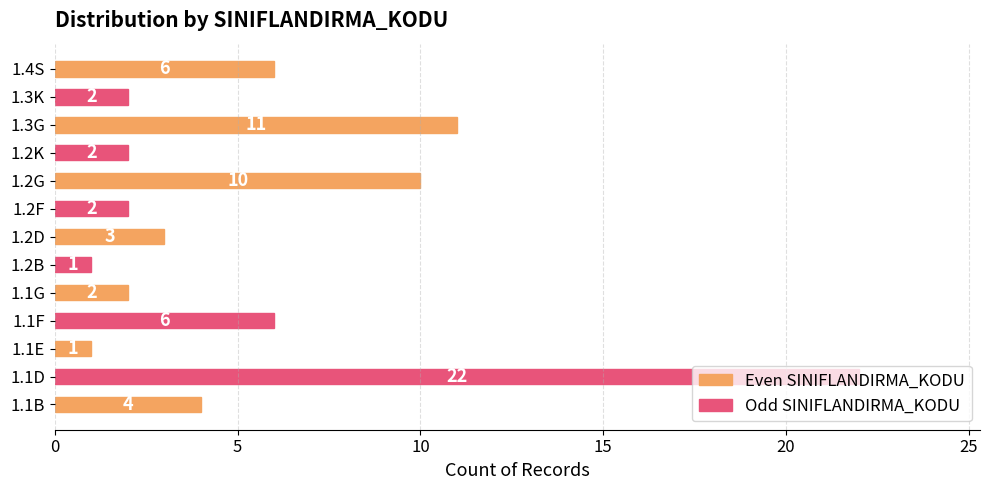

The value at 1.4S is 3. True or false?

False